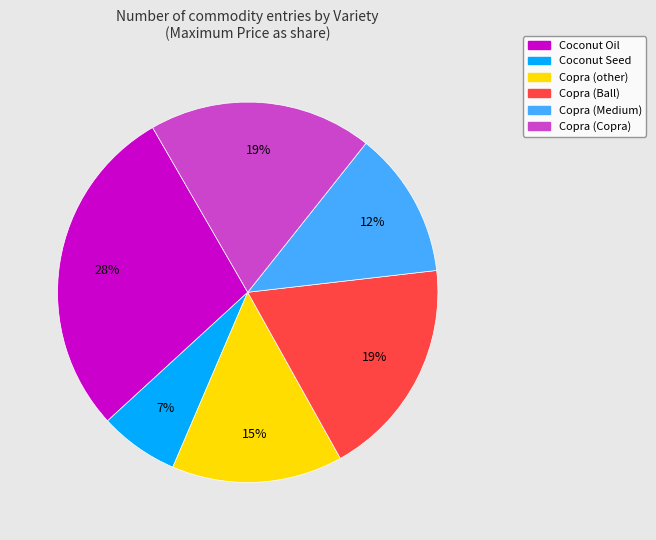

Is there any slice that represents more than half of the pie?

No